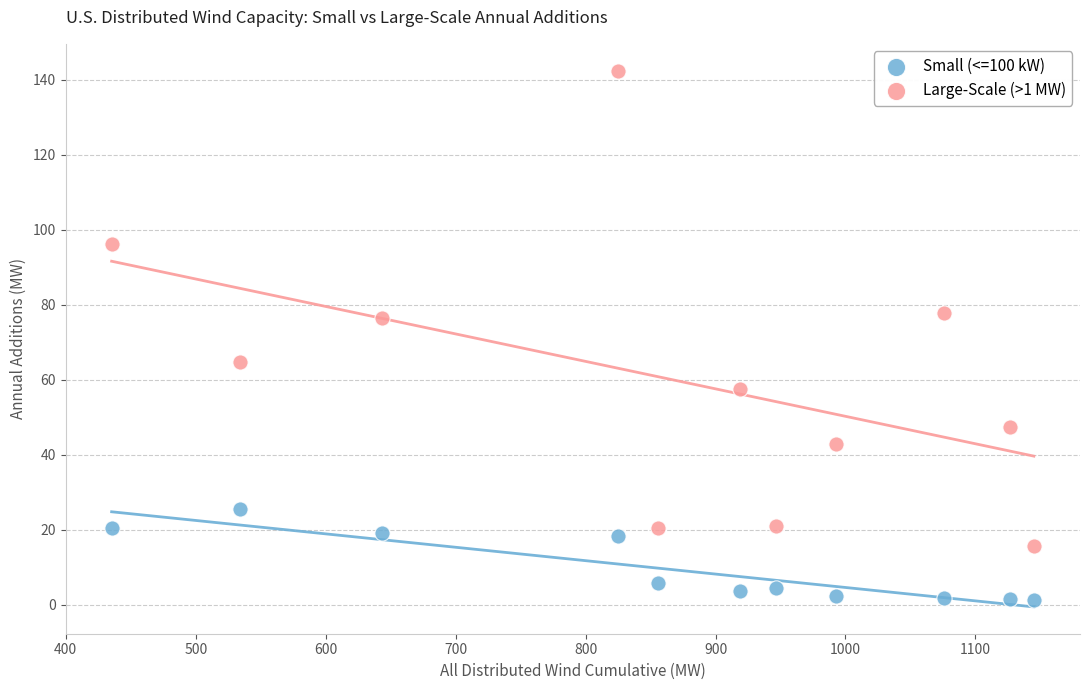

What are all the series names shown in the legend?

Small (<=100 kW), Large-Scale (>1 MW)